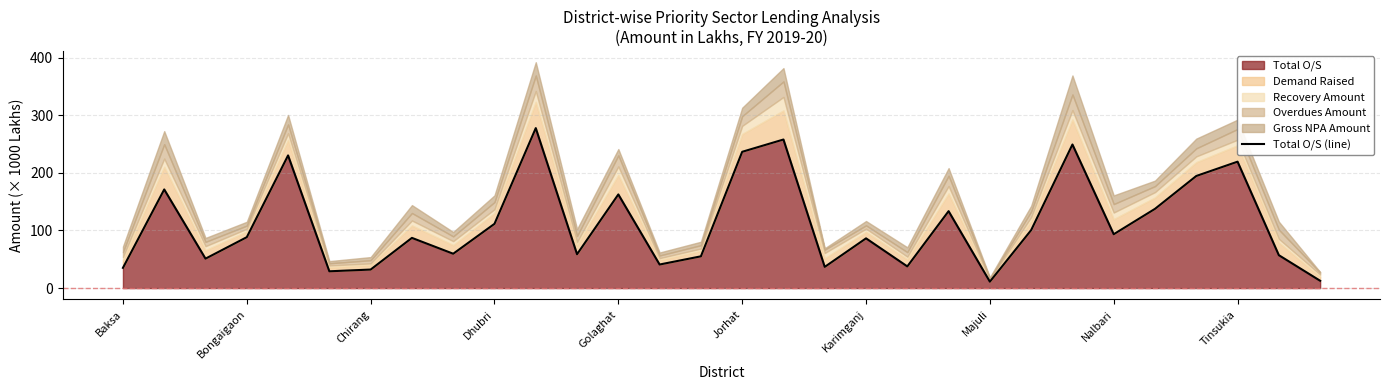

What is the lowest value of the Total O/S series?

11.1